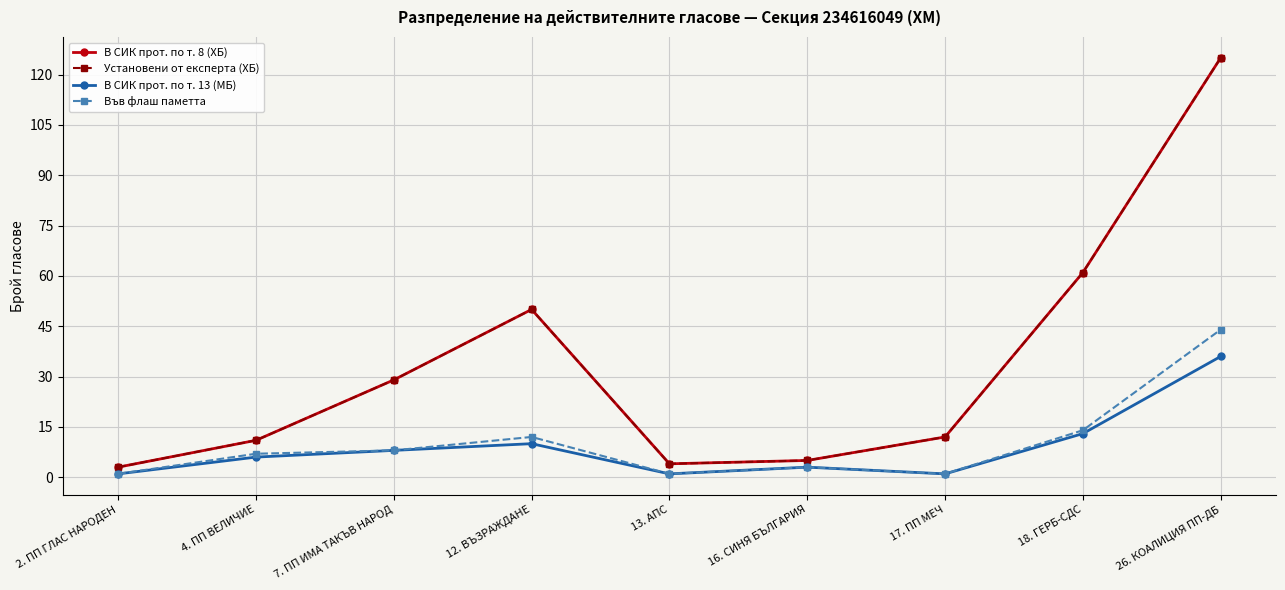

Reading right to left, list all the values displayed in this chart.

В СИК прот. по т. 8 (ХБ): 125	61	12	5	4	50	29	11	3
Установени от експерта (ХБ): 125	61	12	5	4	50	29	11	3
В СИК прот. по т. 13 (МБ): 36	13	1	3	1	10	8	6	1
Във флаш паметта: 44	14	1	3	1	12	8	7	1